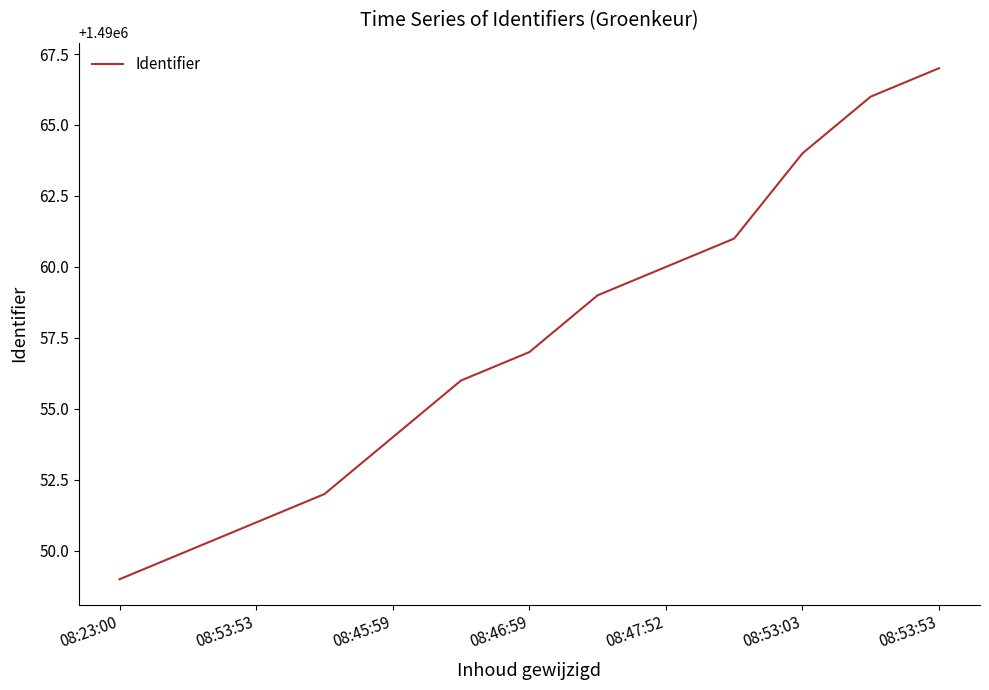

What is the smallest value displayed?

1490049